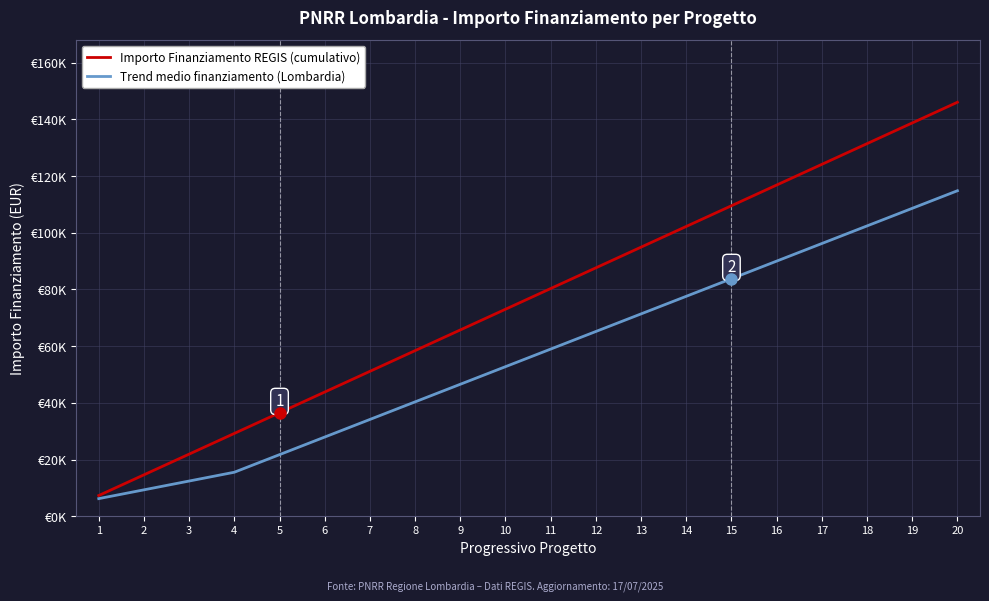

List the series in order of their peak value, lowest first.

Trend medio finanziamento (Lombardia), Importo Finanziamento REGIS (cumulativo)